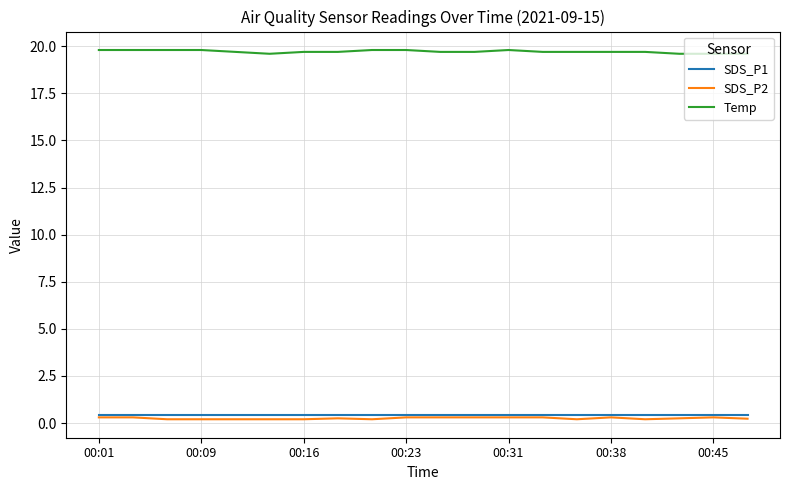

Which series has the largest total across all categories?

Temp